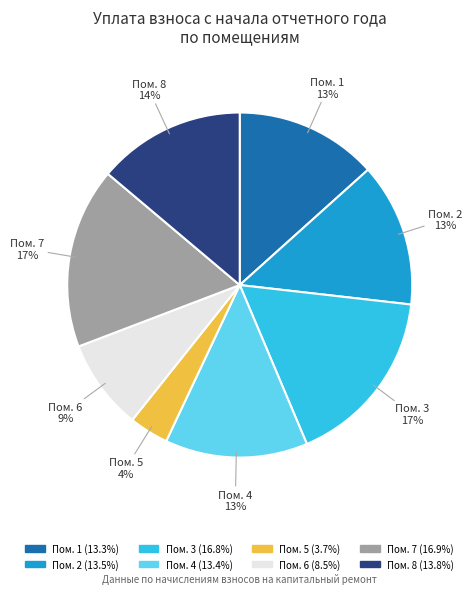

How many segments does this pie chart have?

8